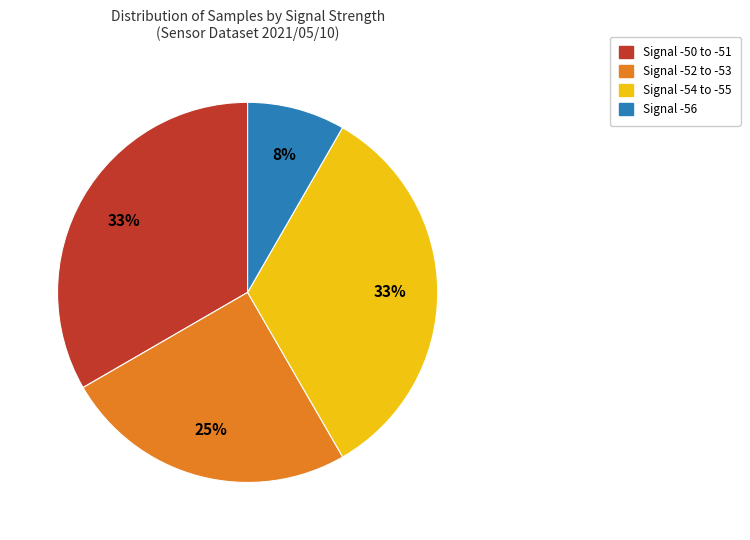

Count the number of slices in the pie.

4